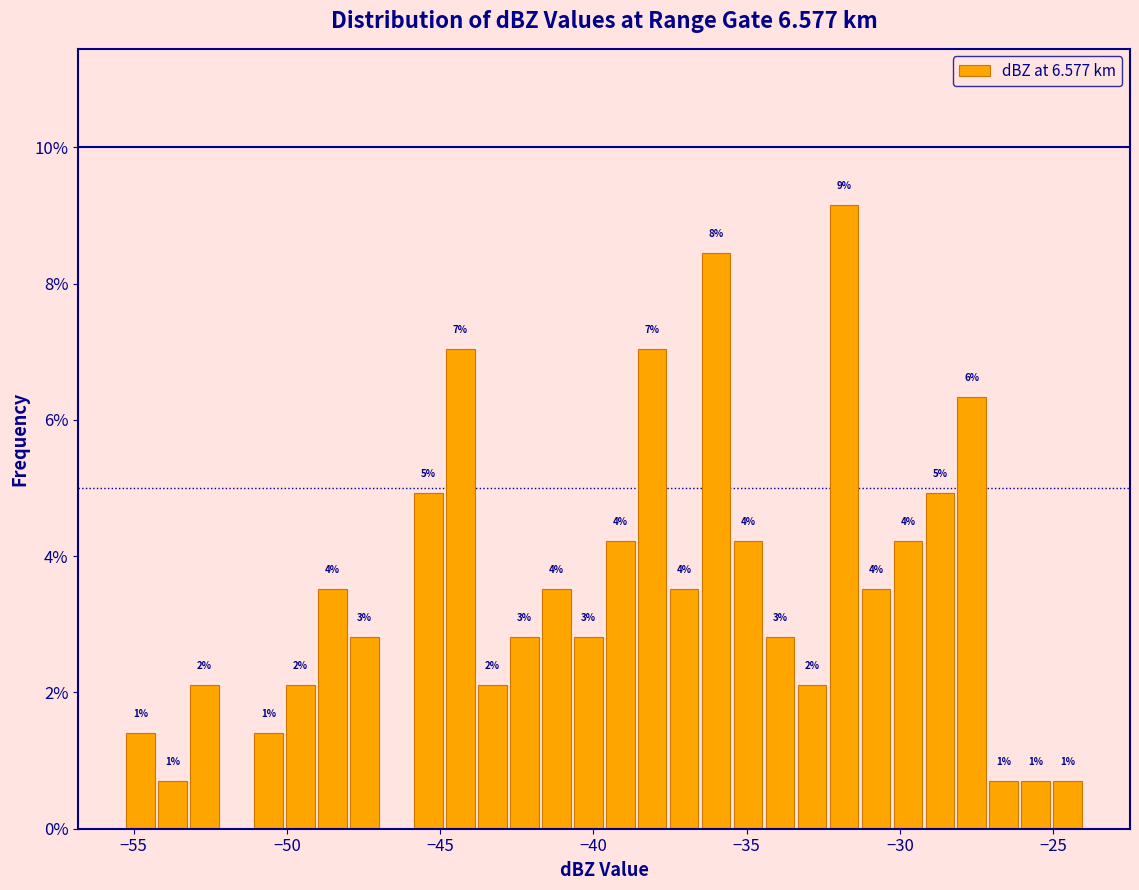

Around what value on the x-axis is the tallest bar? Give the approximate position of its centre, as read against the axis.

-32.0